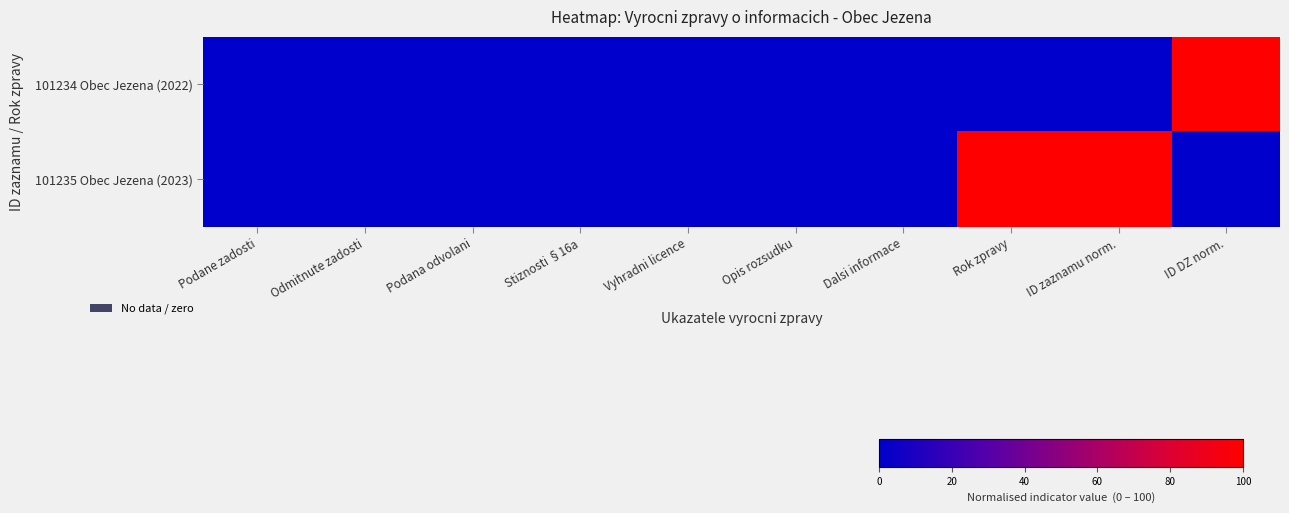

Reading left to right, what are all the values shown in this chart?

101234 Obec Jezena (2022): Podane zadosti=0	Odmitnute zadosti=0	Podana odvolani=0	Stiznosti §16a=0	Vyhradni licence=0	Opis rozsudku=0	Dalsi informace=0	Rok zpravy=0	ID zaznamu norm.=0	ID DZ norm.=1
101235 Obec Jezena (2023): Podane zadosti=0	Odmitnute zadosti=0	Podana odvolani=0	Stiznosti §16a=0	Vyhradni licence=0	Opis rozsudku=0	Dalsi informace=0	Rok zpravy=1	ID zaznamu norm.=1	ID DZ norm.=0